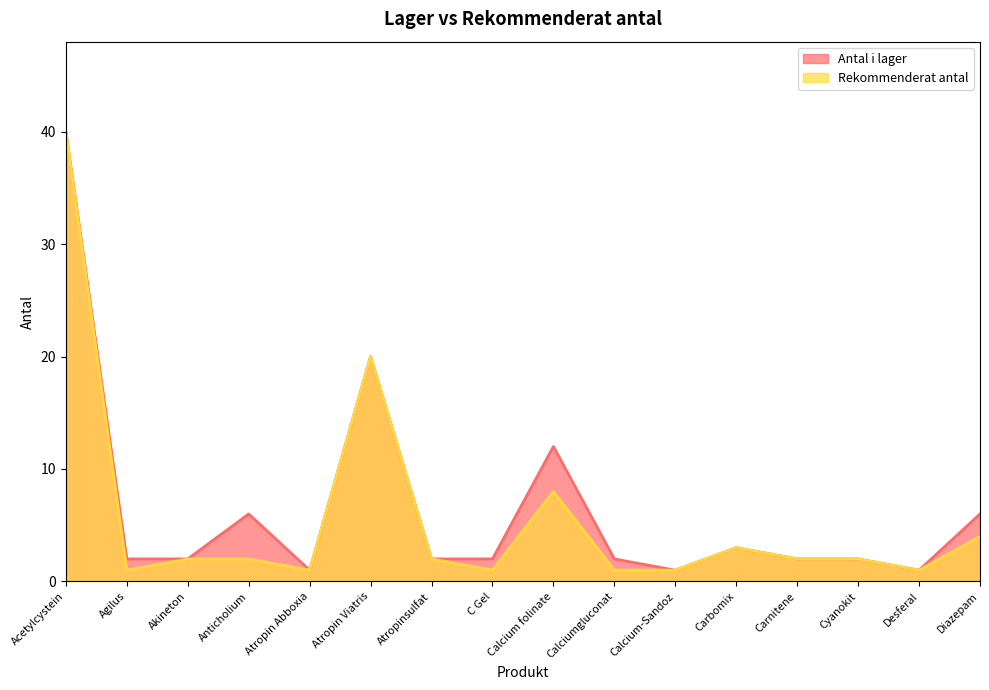

What is the approximate value of Antal i lager at Atropin Viatris?

20